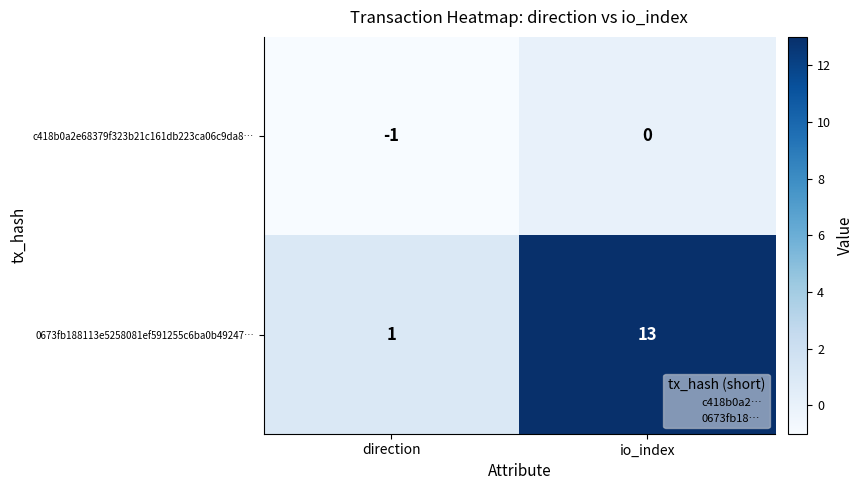

At which label is 0673fb188113e5258081ef591255c6ba0b49247… closest to 7?

direction